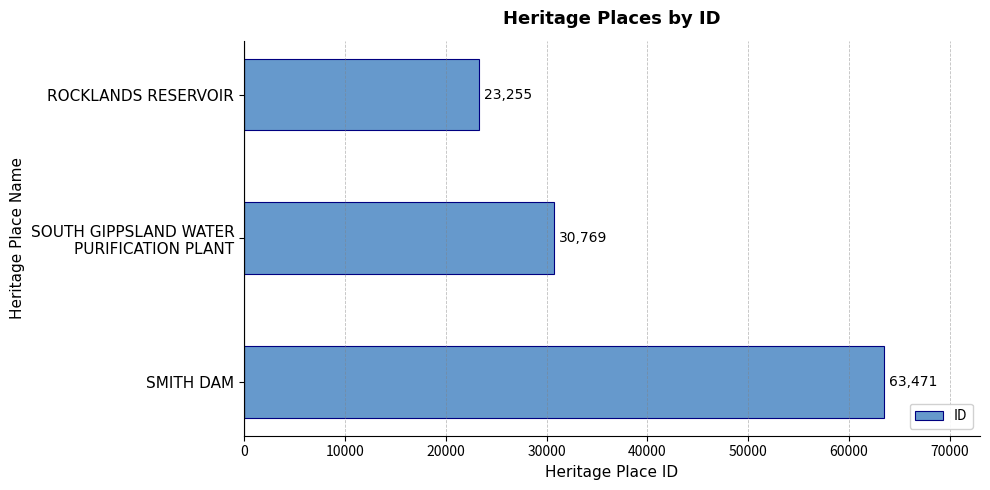

Which label corresponds to the largest value in the chart?

SMITH DAM